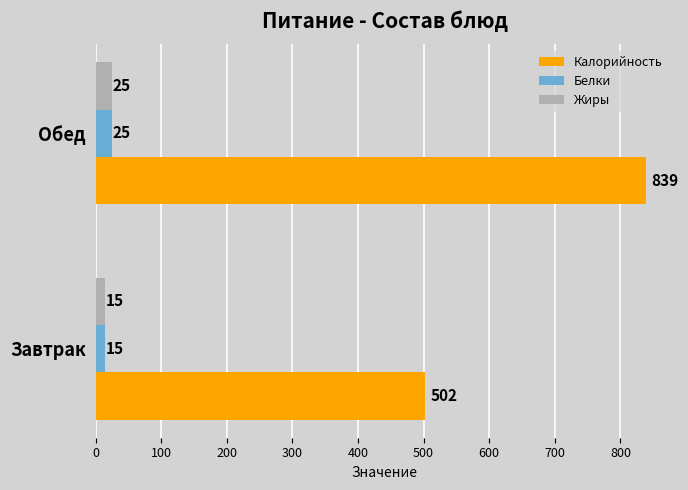

Count the number of categories in the chart.

2